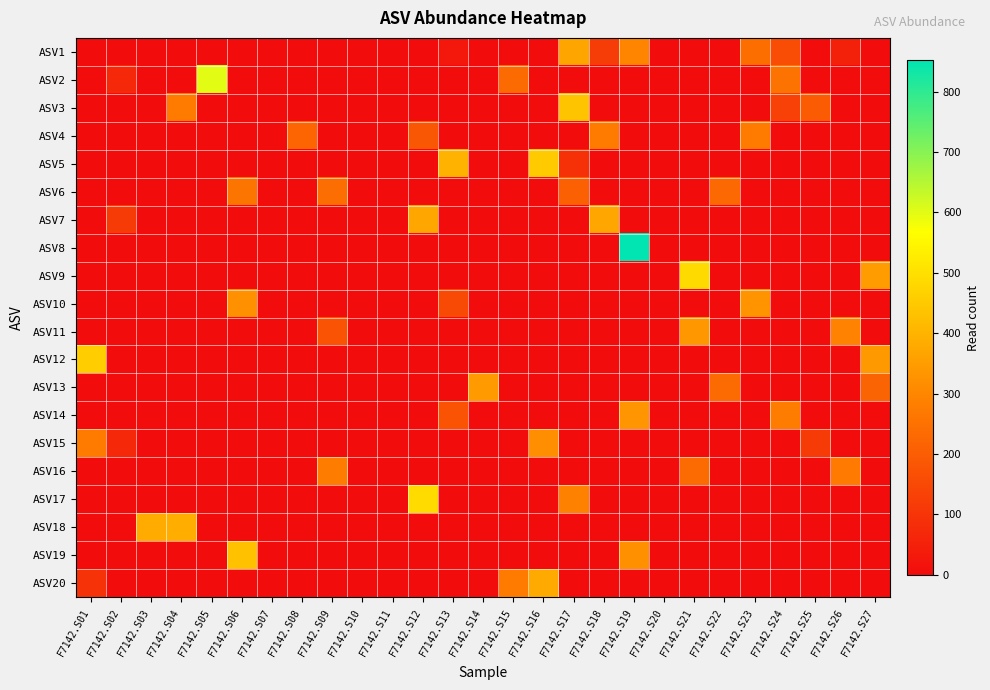

Count the number of data series in this chart.

20